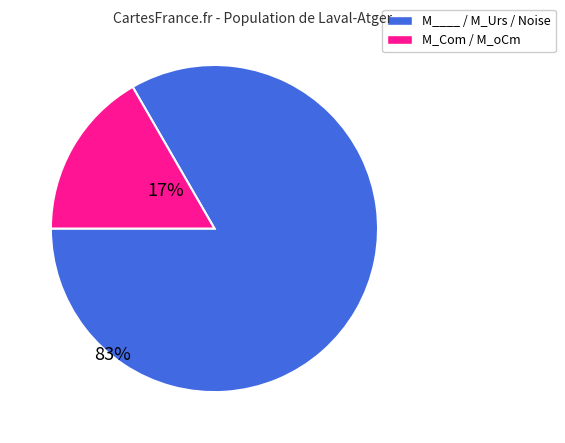

Is there a majority slice in this chart?

Yes